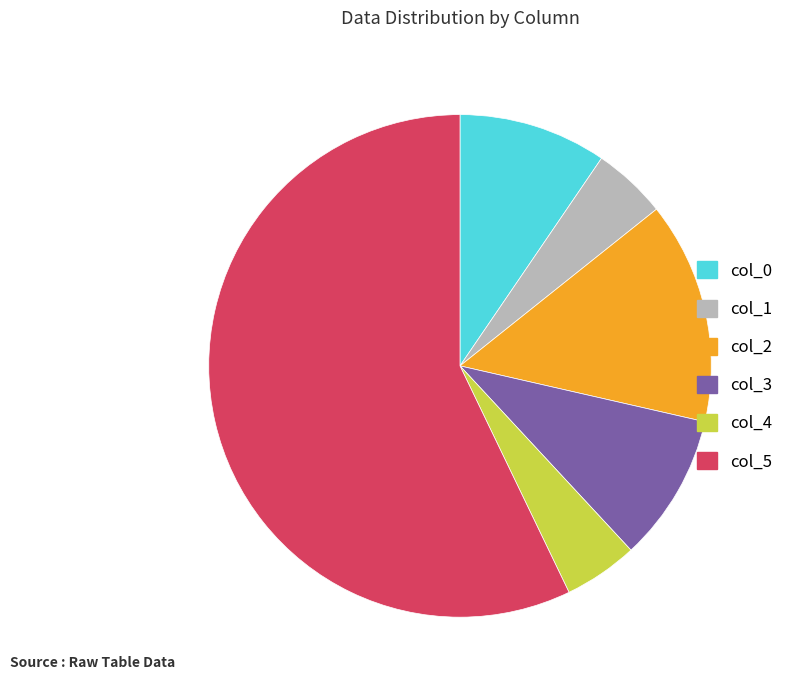

Is the sum of col_4 and col_3 greater than half?

No